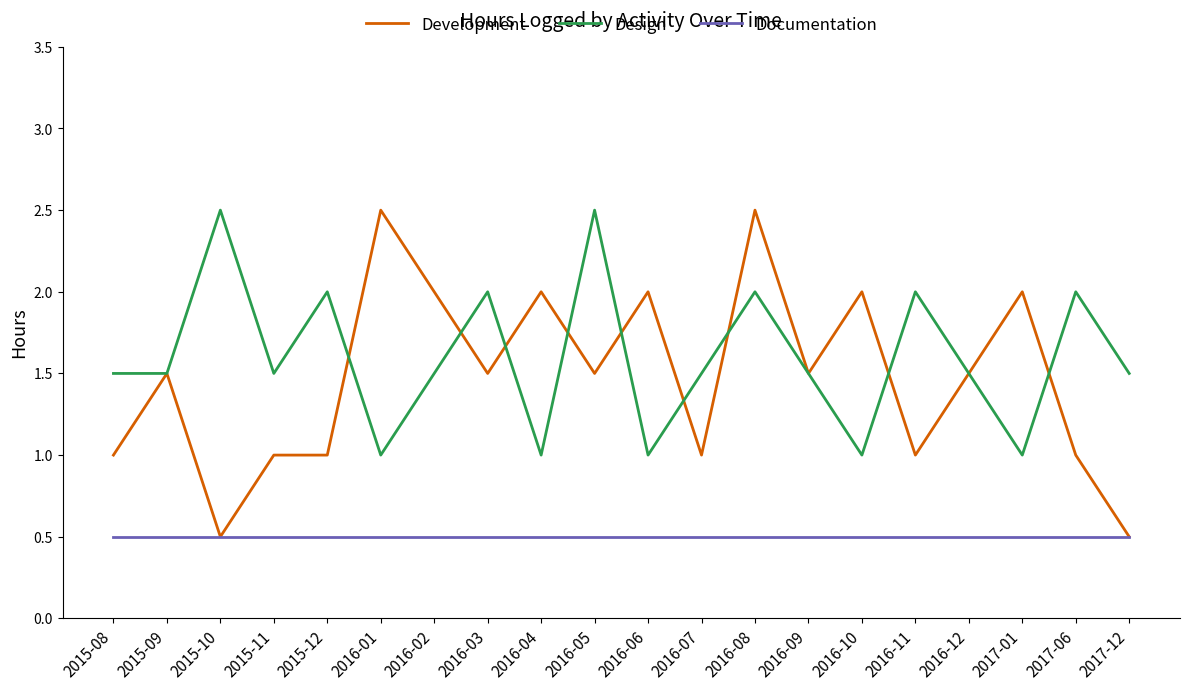

True or false: Documentation and Design intersect in this chart.

False